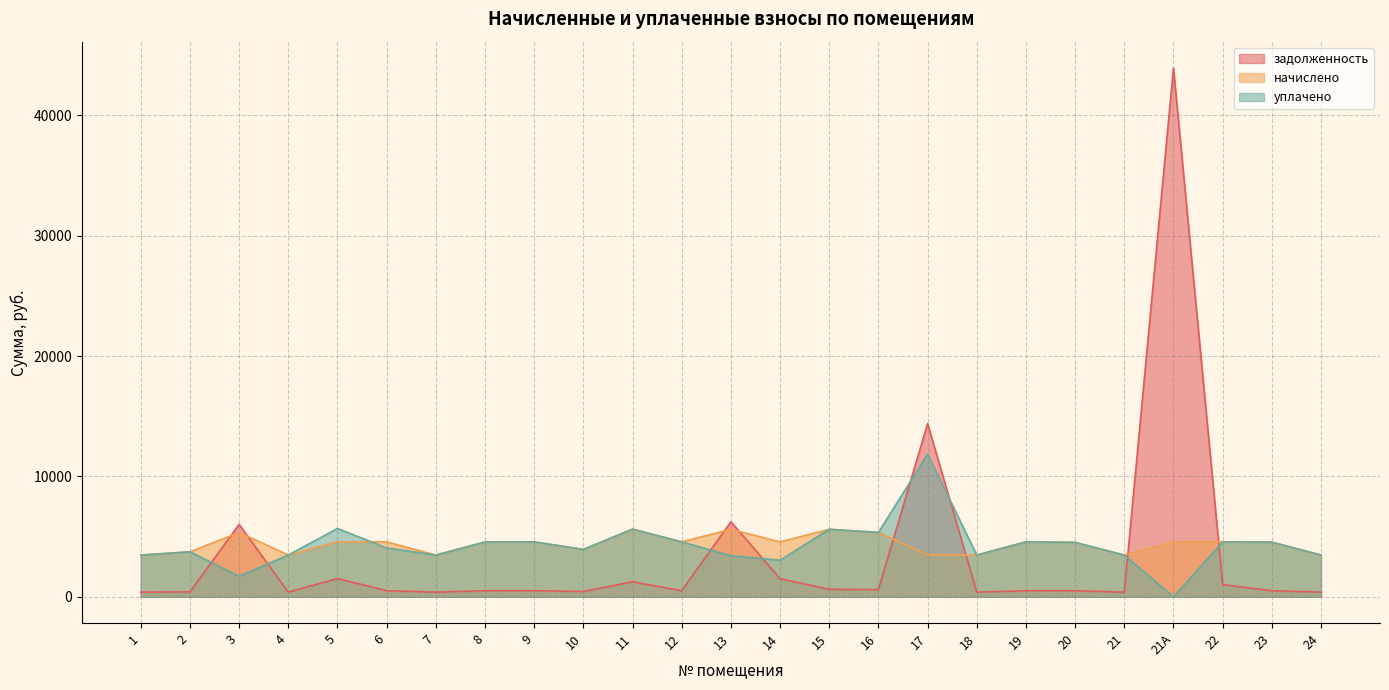

Does the chart have visible grid lines?

Yes